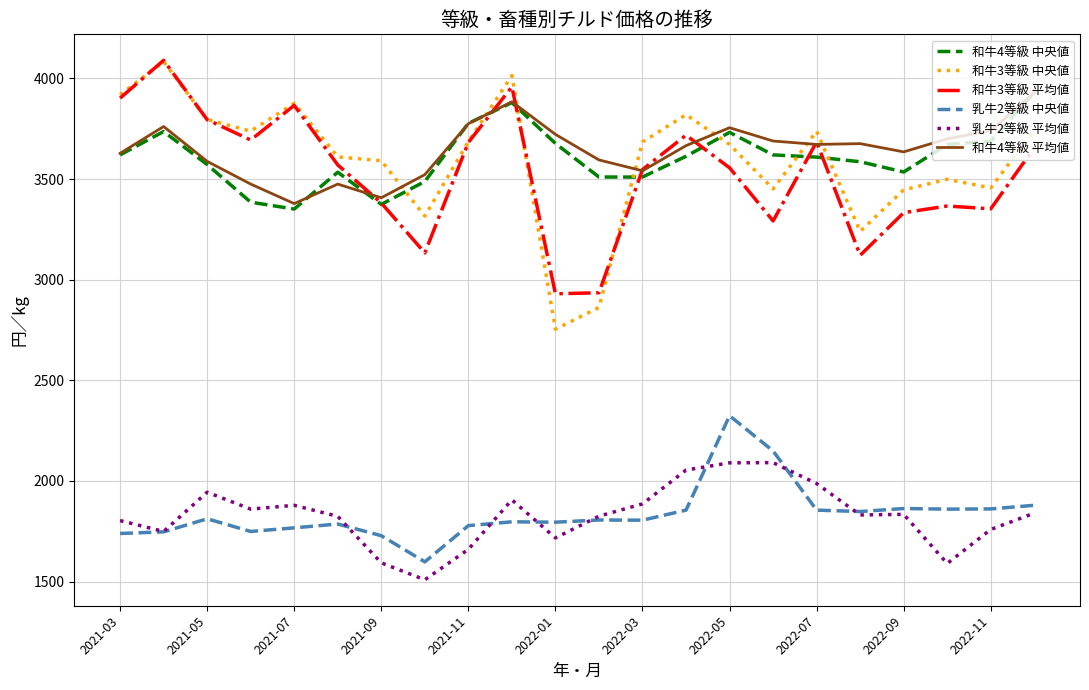

True or false: 和牛4等級 中央値 and 乳牛2等級 平均値 intersect in this chart.

False